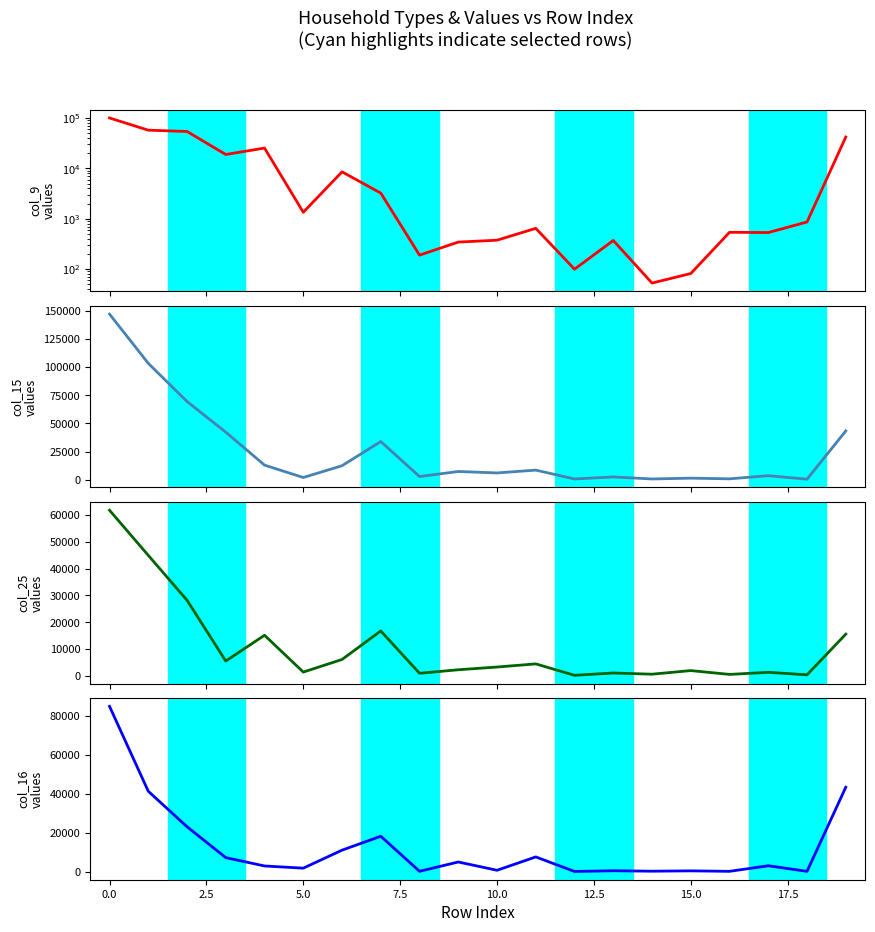

How many interior local peaks does the col_15 series have?

6